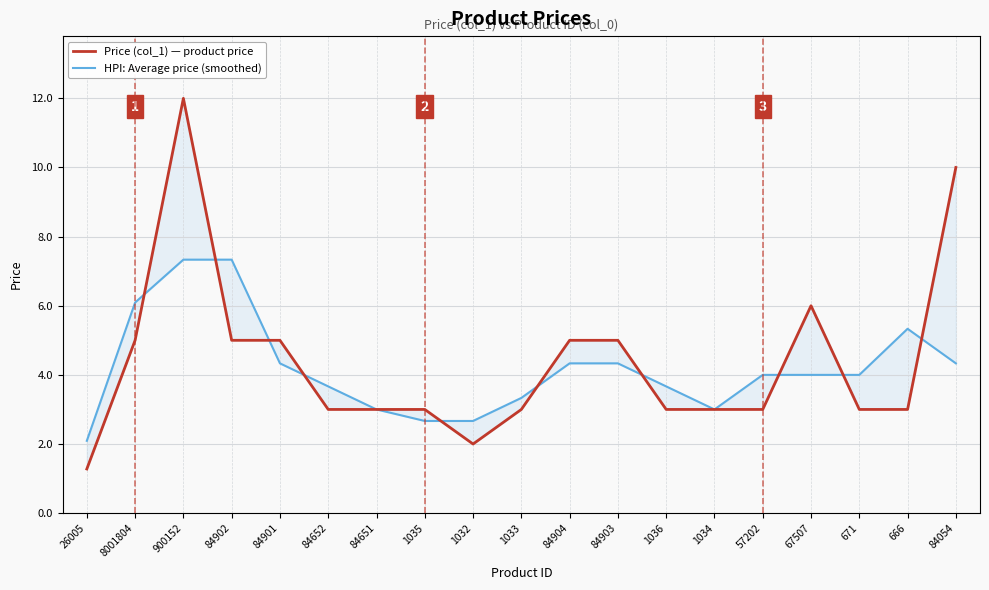

True or false: Price (col_1) — product price has a value of 19.2 at 900152.

False